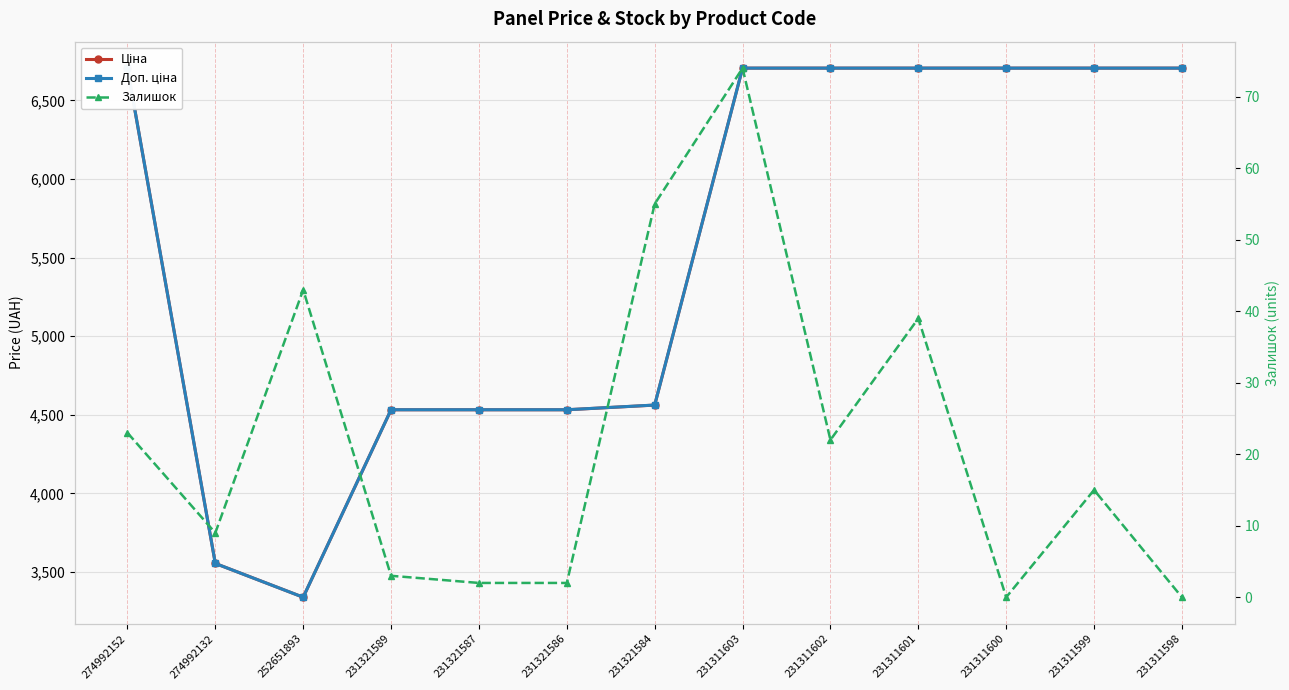

Reading left to right, extract all data points from this chart.

Ціна: 6705.7	3554.0	3339.1	4531.8	4531.8	4531.8	4561.6	6705.7	6705.7	6705.7	6705.7	6705.7	6705.7
Доп. ціна: 6705.7	3554.0	3339.0	4532.0	4532.0	4532.0	4562.0	6705.7	6705.7	6705.7	6705.7	6705.7	6705.7
Залишок: 23.0	9.0	43.0	3.0	2.0	2.0	55.0	74.0	22.0	39.0	0.0	15.0	0.0